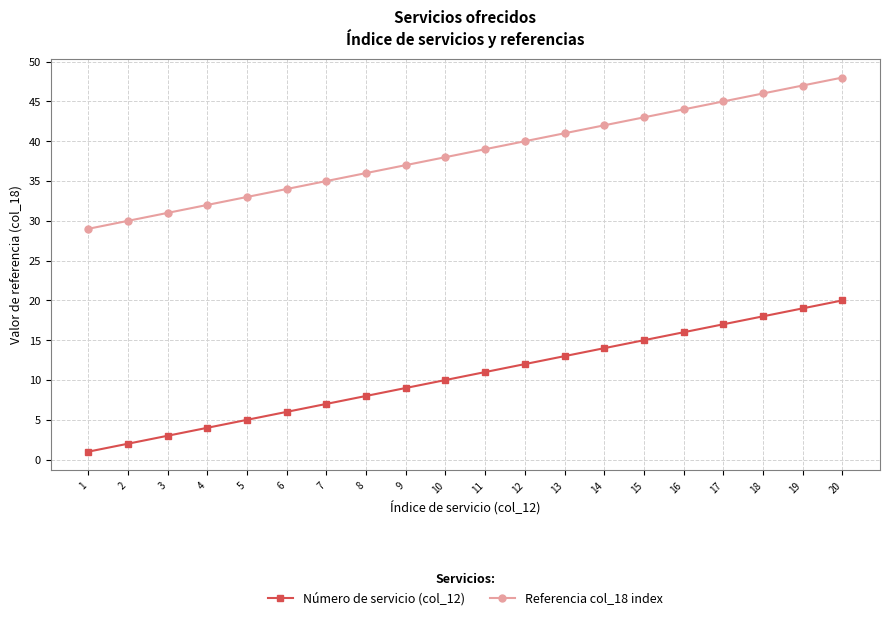

How many values in the Referencia col_18 index series are below 39?

10